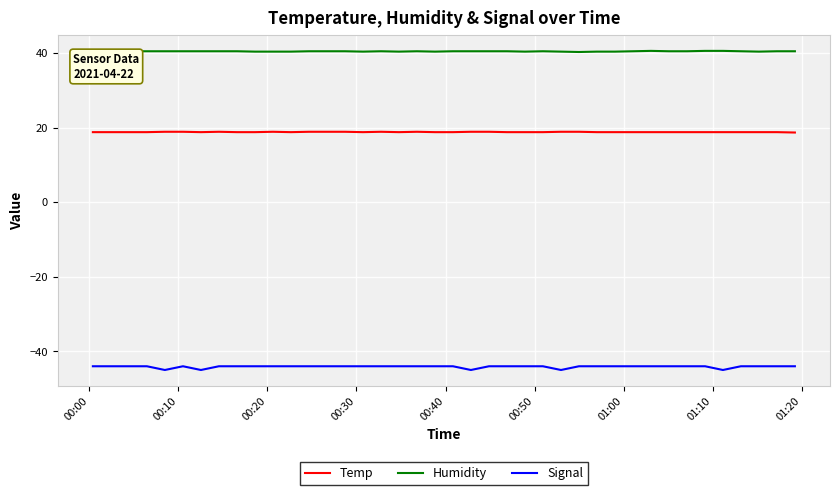

Which series has the largest total across all categories?

Humidity